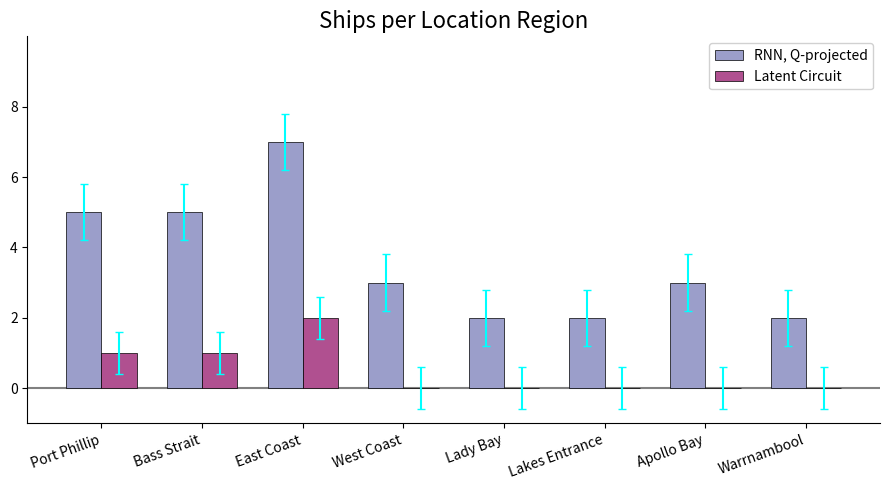

What are all the series names shown in the legend?

RNN, Q-projected, Latent Circuit